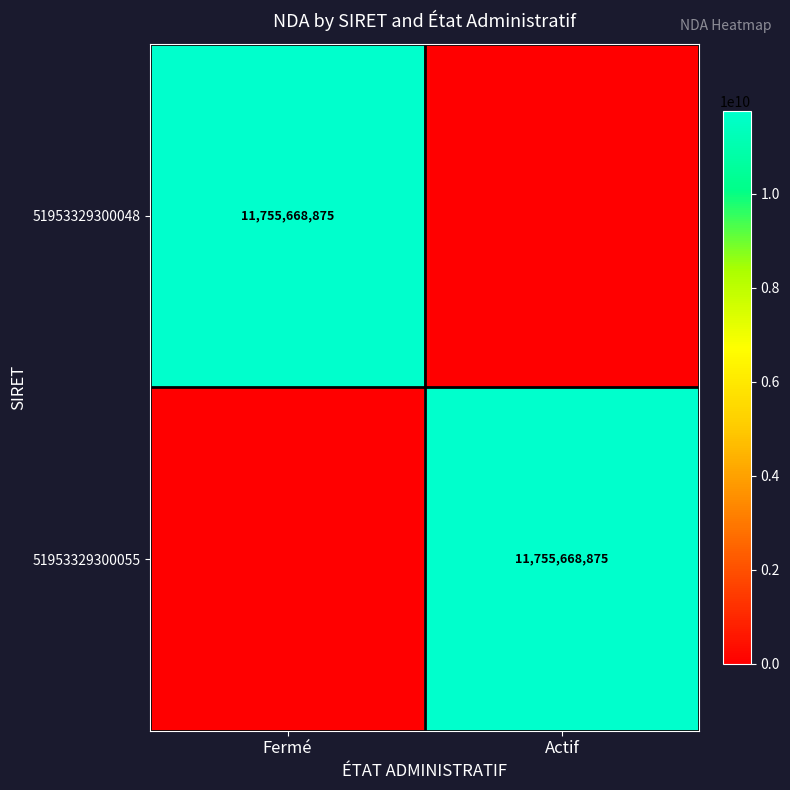

The value of 51953329300048 at Fermé is 11755668875. True or false?

True